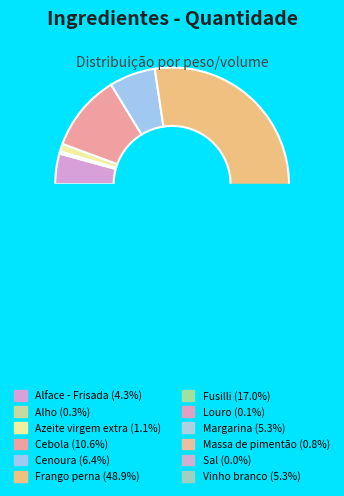

Is Cebola the majority of the pie?

No